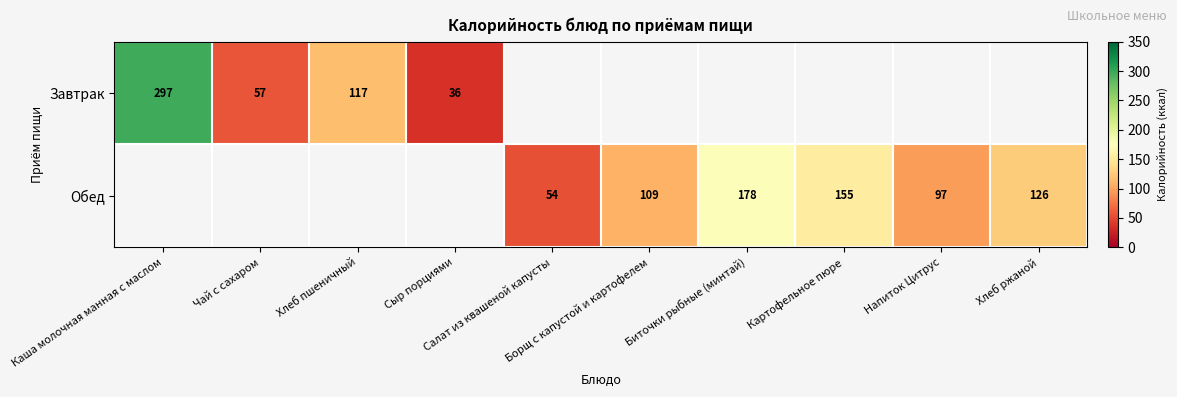

Which has a higher value, Чай с сахаром or Хлеб ржаной?

Хлеб ржаной